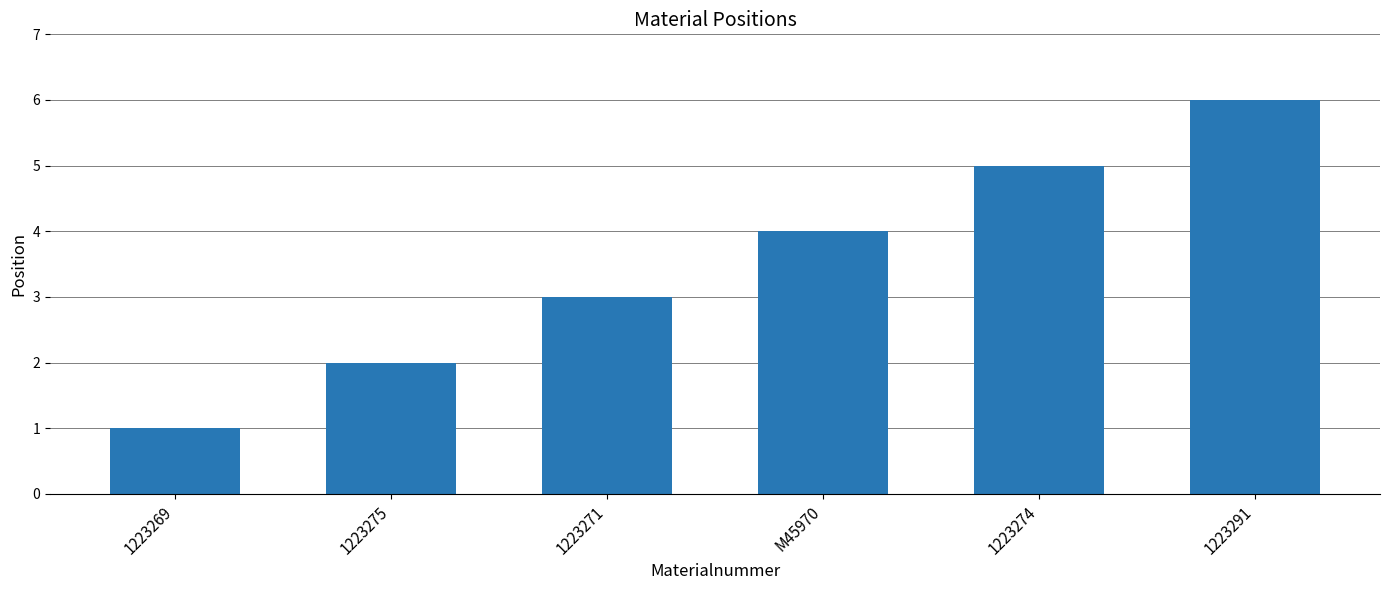

Are the bars horizontal?

No